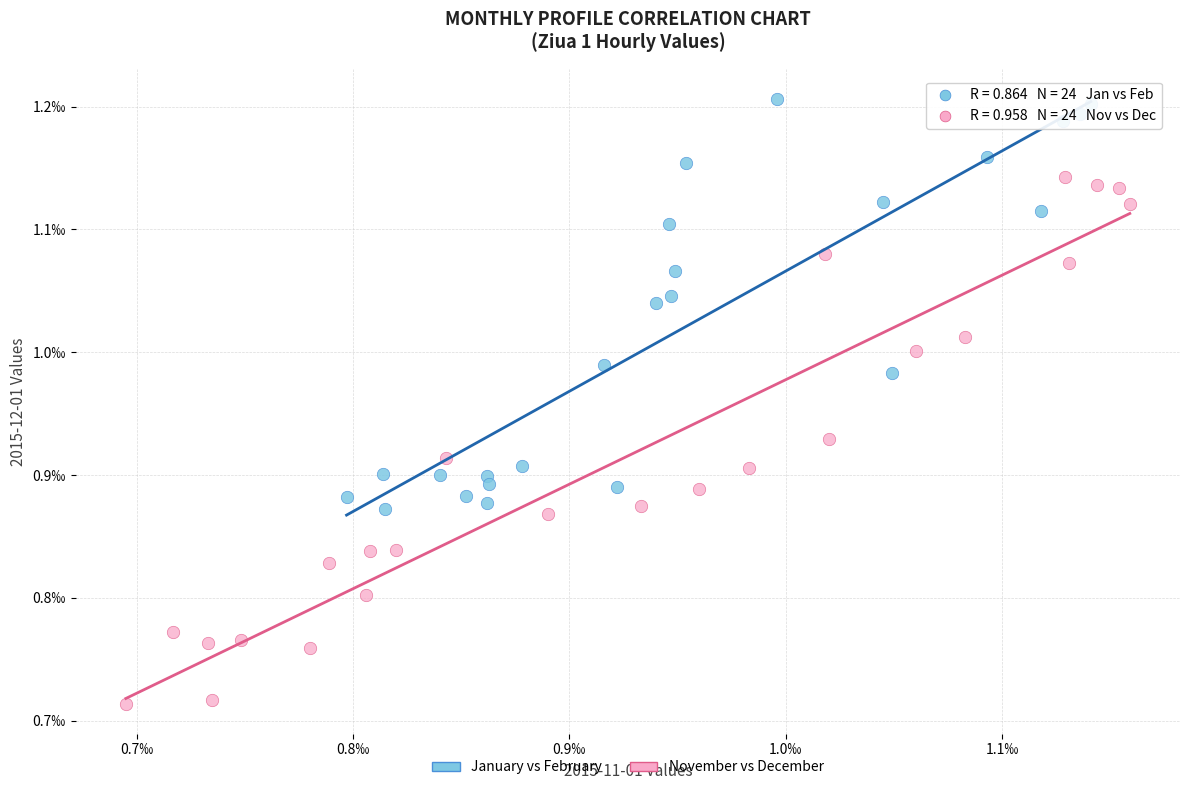

Which series contains the lowest Y value?

November vs December